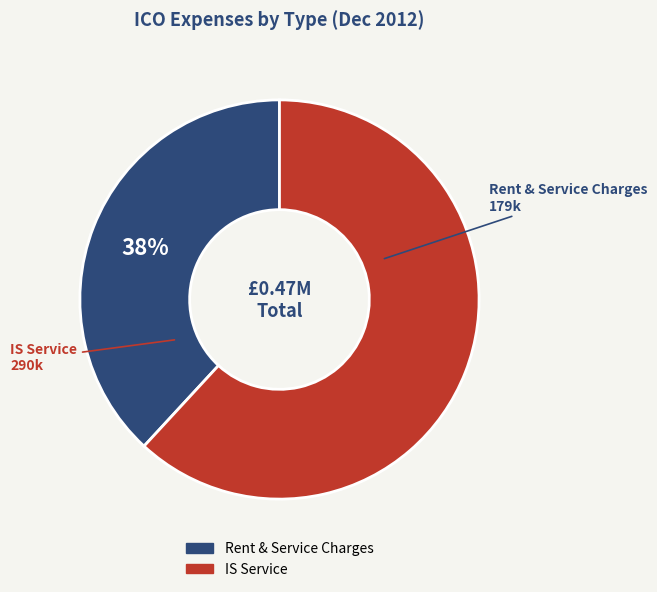

Is there a majority slice in this chart?

Yes